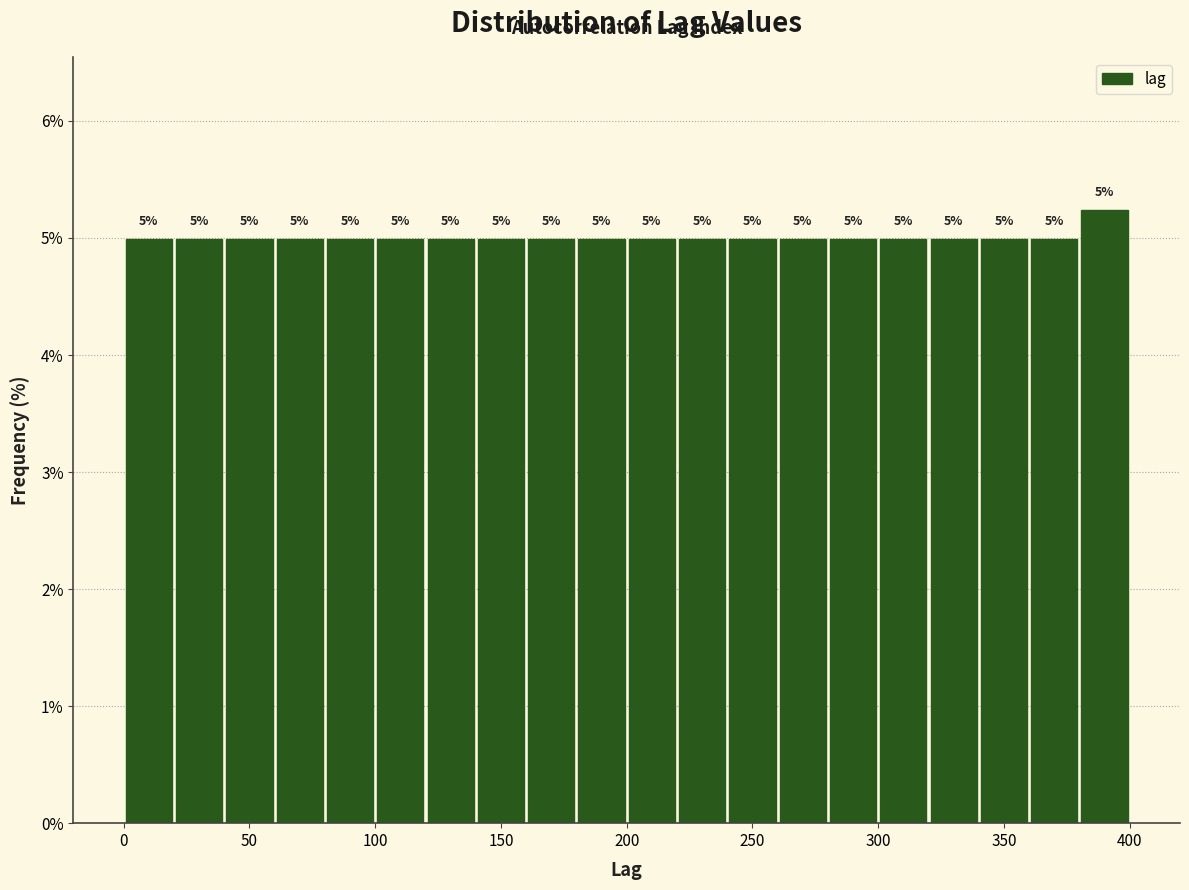

Over which range of the x-axis is the bar tallest?

380 to 400